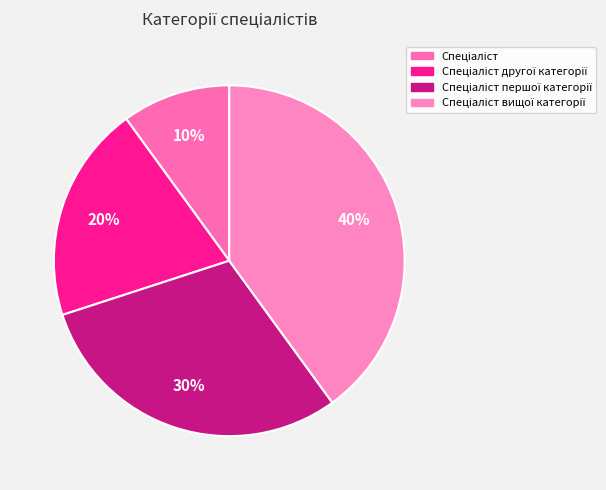

To the nearest percent, what is the average slice percentage?

25%